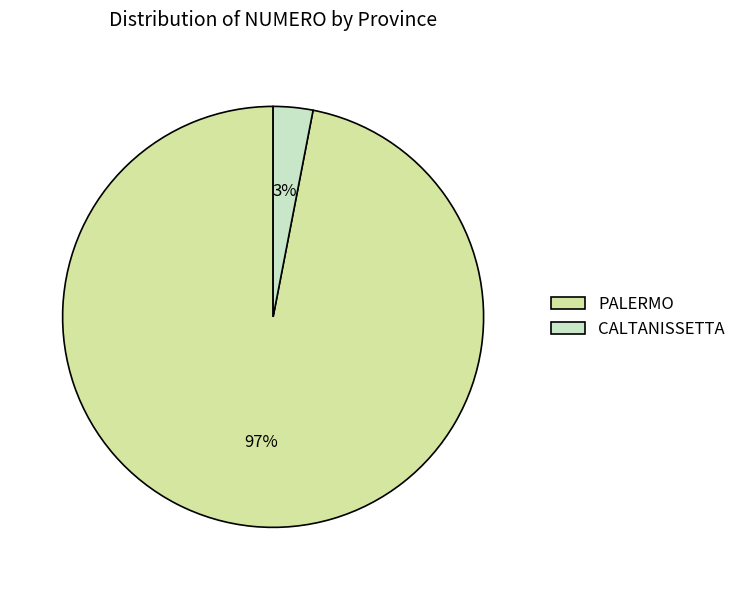

How many slices are in this pie chart?

2